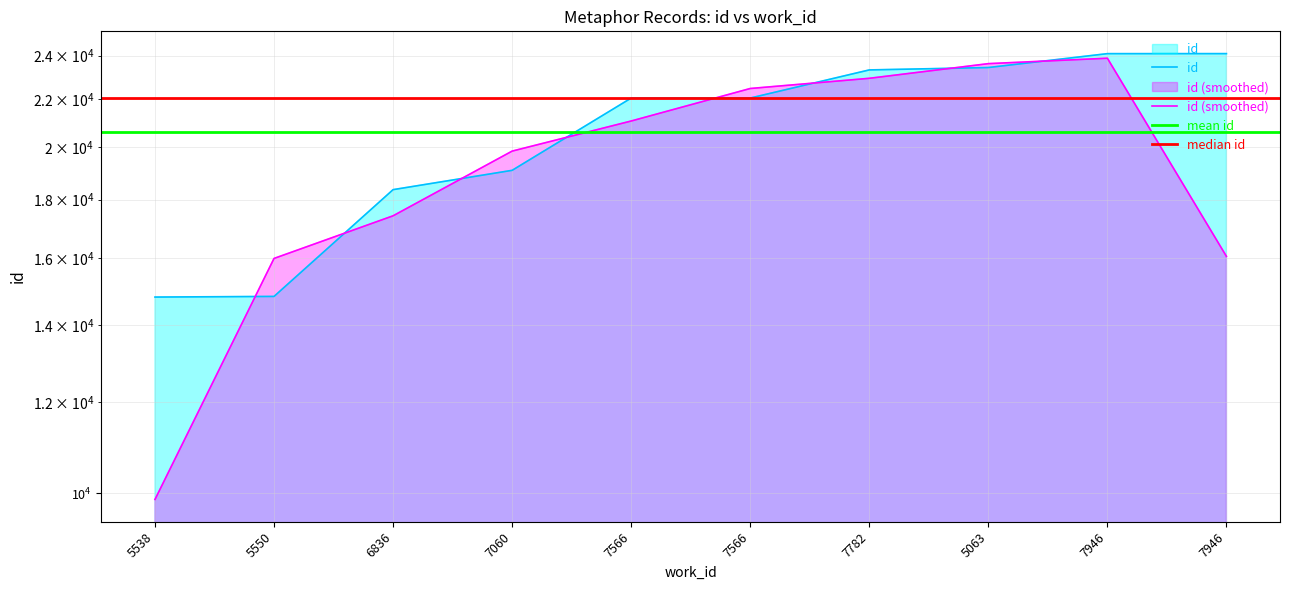

True or false: the data shows 24101 at 7946.

True